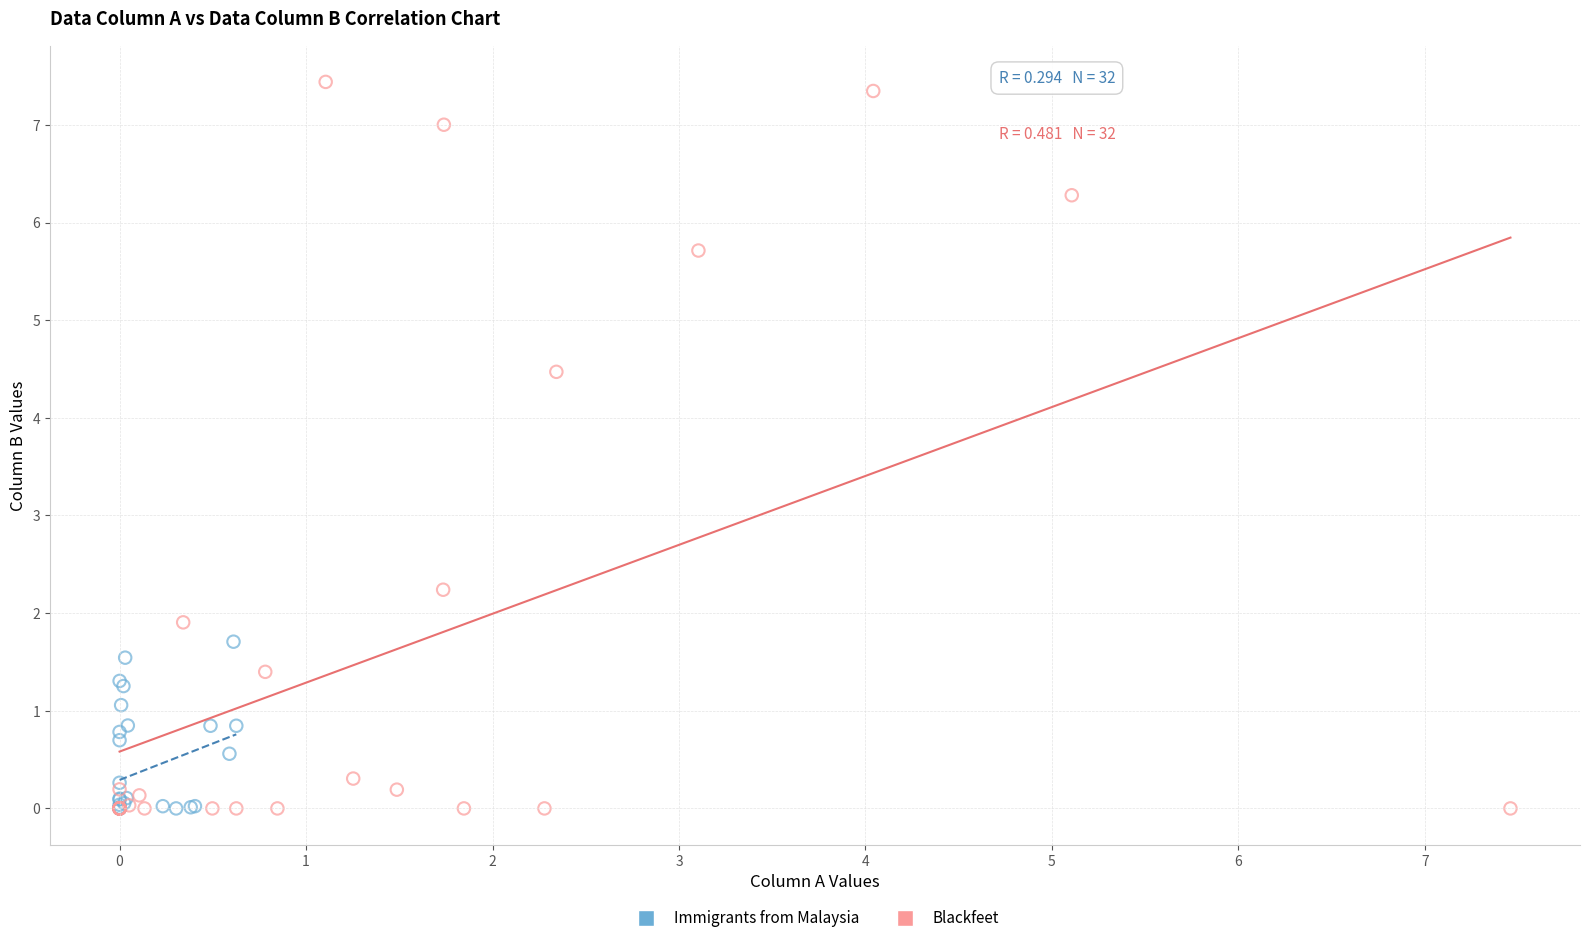

Which series has the largest Y range (max minus min)?

Blackfeet